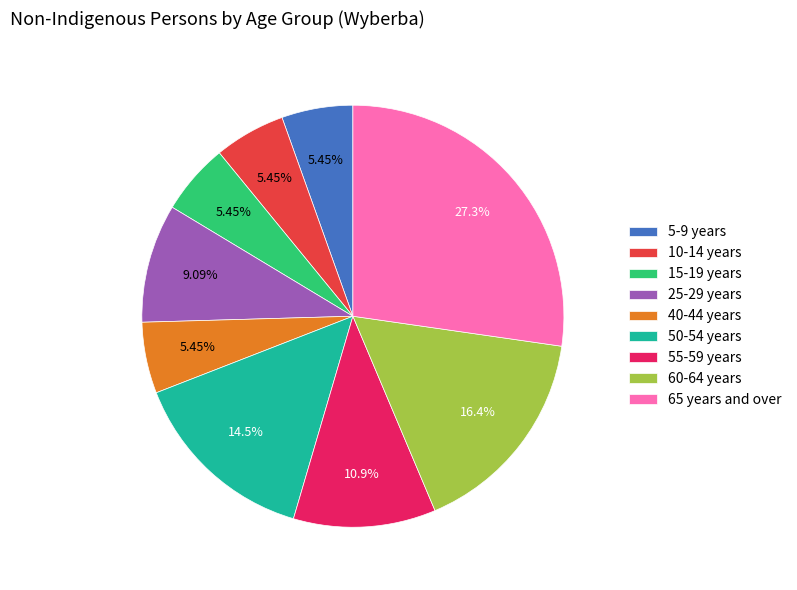

Approximately how many times larger is the value at 40-44 years compared to 25-29 years?

0.6